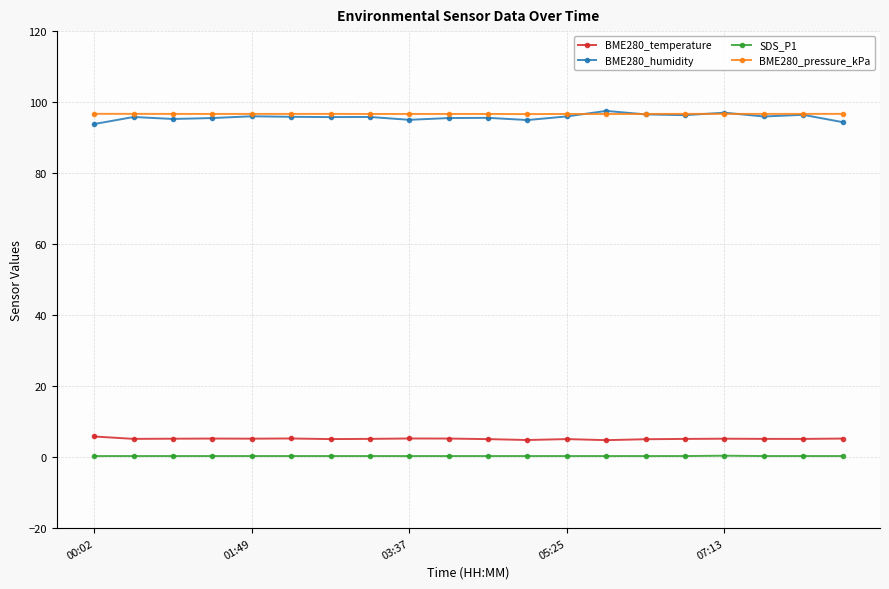

What is the maximum value shown in the chart?

97.5